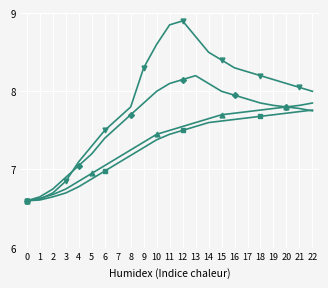

What is the difference between the highest and lowest values at 8?

0.6